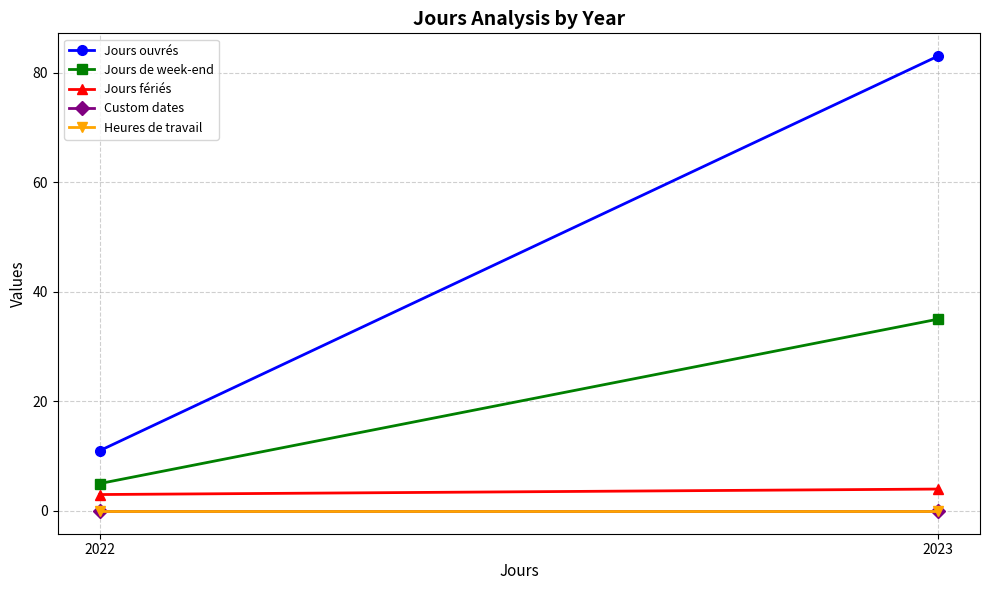

How many lines are shown in the chart?

5